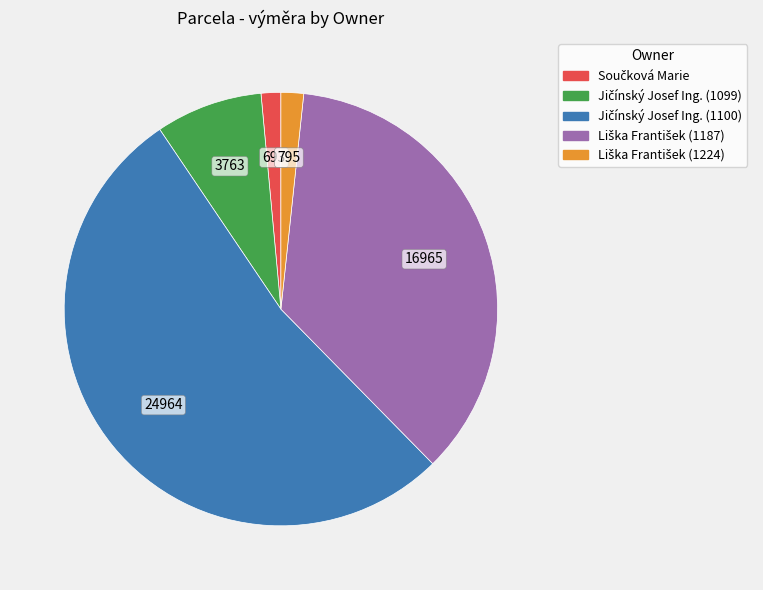

Is there a majority slice in this chart?

Yes